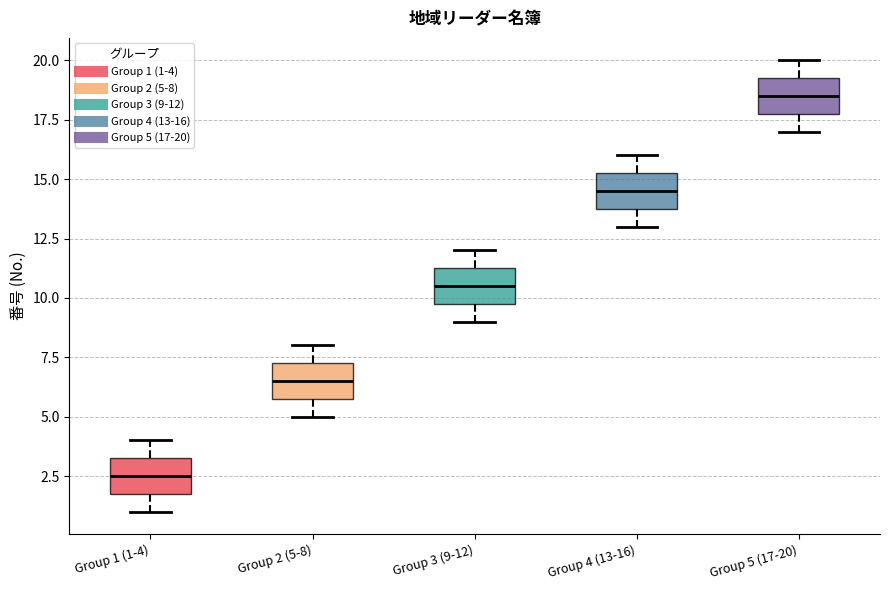

Reading left to right, read every box against the y-axis: the position of its median line, the range the box covers, and the ends of its whiskers. The values are not printed on the chart, so give them approximately, as read against the axis.

Group 1 (1-4): median 2.5, box 2.0 to 3.5, whiskers 1.0 to 4.0
Group 2 (5-8): median 6.5, box 6.0 to 7.5, whiskers 5.0 to 8.0
Group 3 (9-12): median 10.5, box 10.0 to 11.5, whiskers 9.0 to 12.0
Group 4 (13-16): median 14.5, box 14.0 to 15.5, whiskers 13.0 to 16.0
Group 5 (17-20): median 18.5, box 18.0 to 19.5, whiskers 17.0 to 20.0